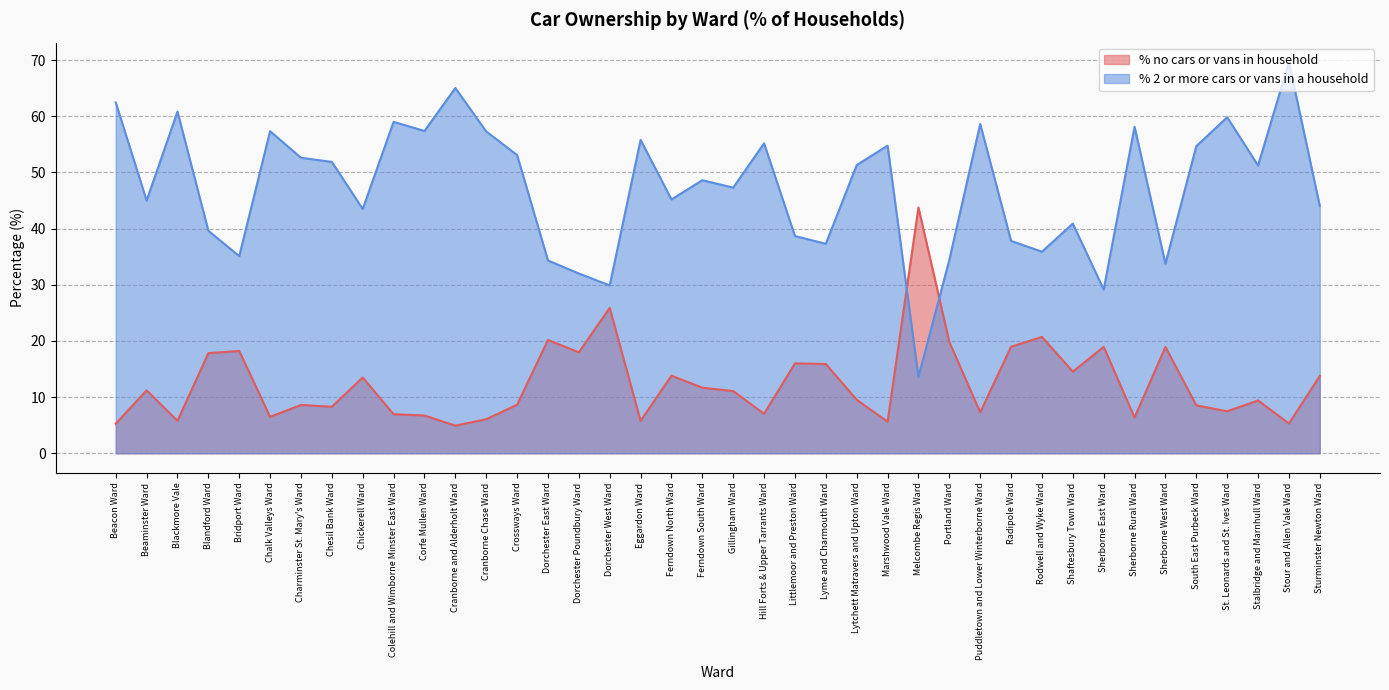

How many data points does each series have?

40